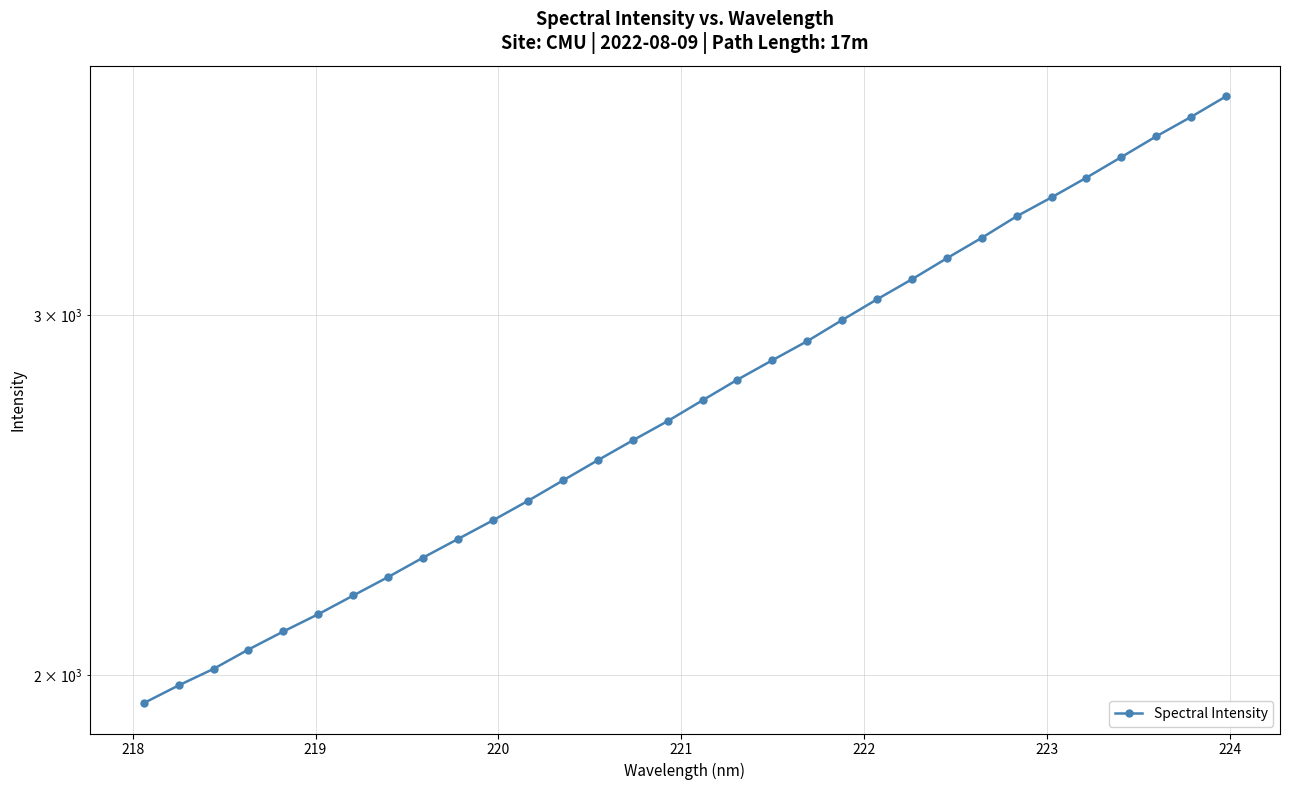

What is the greatest value displayed?

3836.3